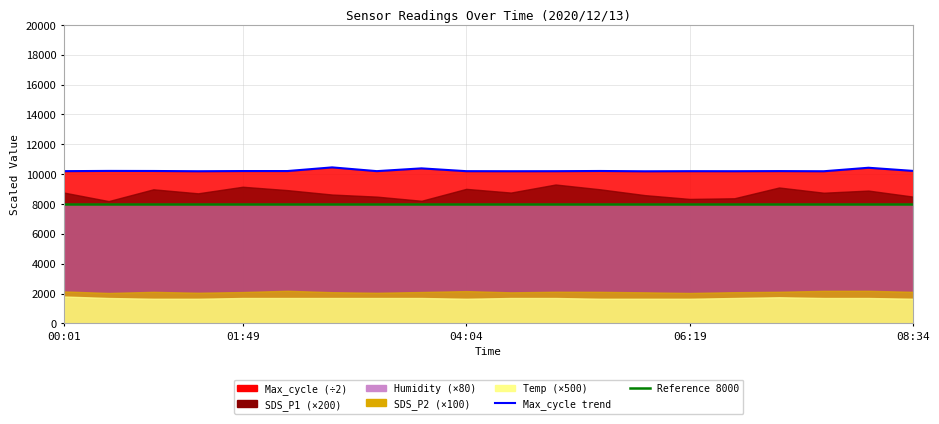

What is the minimum value for Reference level?

8000.0